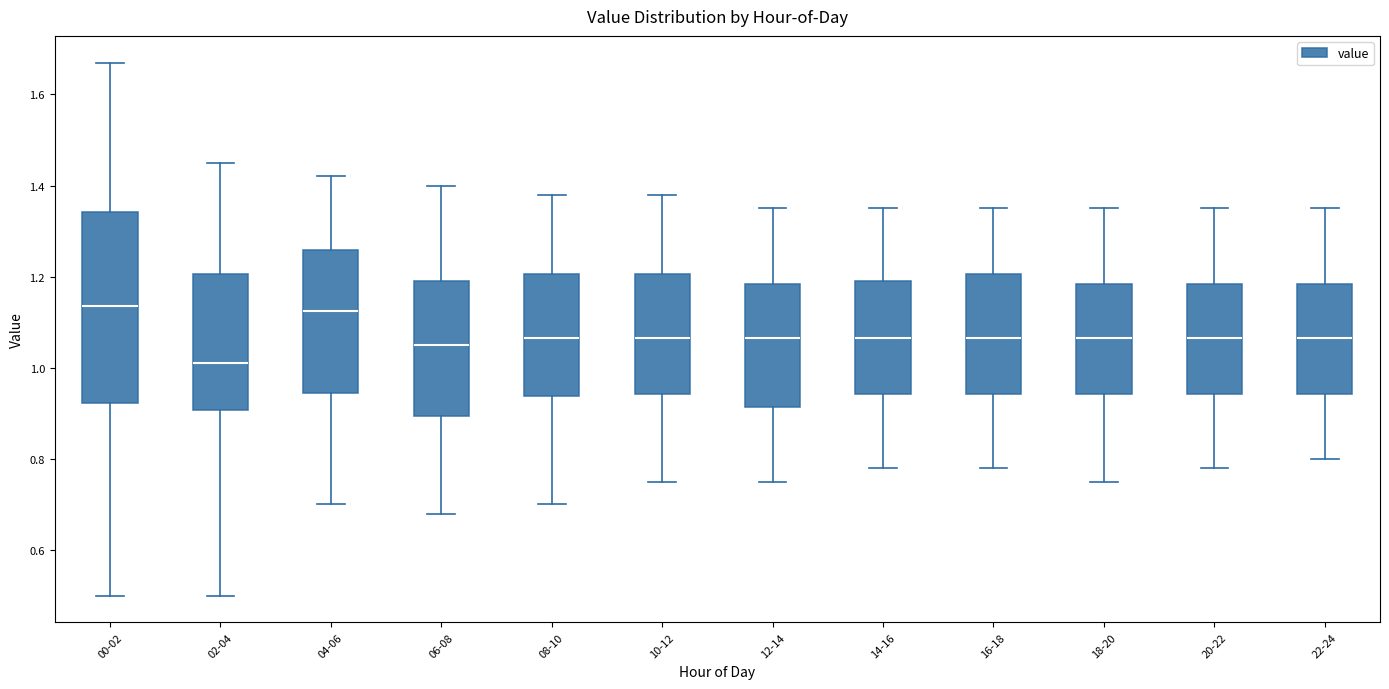

Reading left to right, read every box against the y-axis: the position of its median line, the range the box covers, and the ends of its whiskers. The values are not printed on the chart, so give them approximately, as read against the axis.

00-02: median 1.14, box 0.92 to 1.34, whiskers 0.50 to 1.68
02-04: median 1.02, box 0.90 to 1.20, whiskers 0.50 to 1.46
04-06: median 1.12, box 0.94 to 1.26, whiskers 0.70 to 1.42
06-08: median 1.06, box 0.90 to 1.20, whiskers 0.68 to 1.40
08-10: median 1.06, box 0.94 to 1.20, whiskers 0.70 to 1.38
10-12: median 1.06, box 0.94 to 1.20, whiskers 0.76 to 1.38
12-14: median 1.06, box 0.92 to 1.18, whiskers 0.76 to 1.36
14-16: median 1.06, box 0.94 to 1.20, whiskers 0.78 to 1.36
16-18: median 1.06, box 0.94 to 1.20, whiskers 0.78 to 1.36
18-20: median 1.06, box 0.94 to 1.18, whiskers 0.76 to 1.36
20-22: median 1.06, box 0.94 to 1.18, whiskers 0.78 to 1.36
22-24: median 1.06, box 0.94 to 1.18, whiskers 0.80 to 1.36